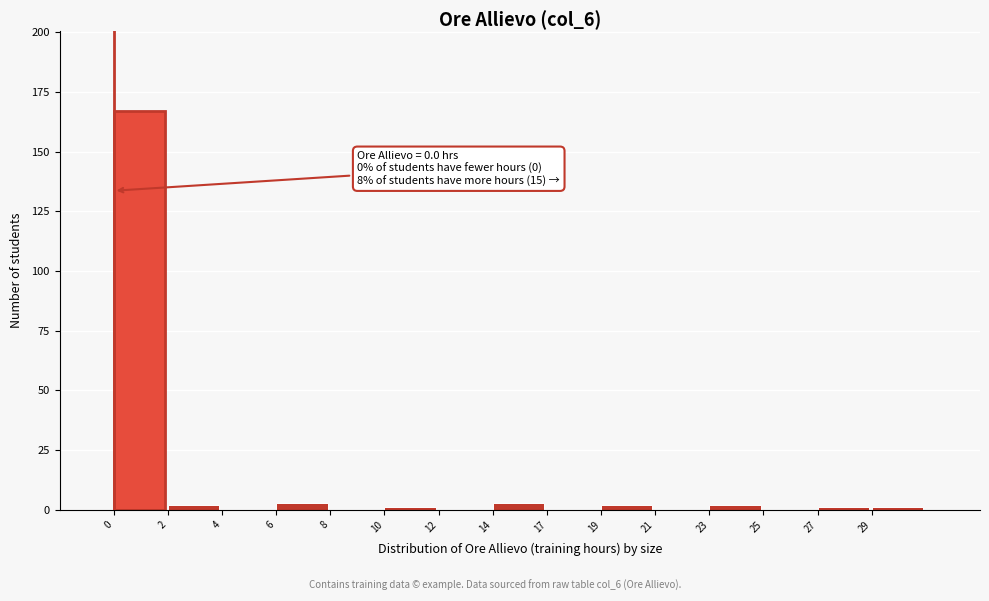

Reading left to right, list all the values displayed in this chart.

0=167	2=2	4=0	6=3	8=0	10=1	12=0	14=3	17=0	19=2	21=0	23=2	25=0	27=1	29=1